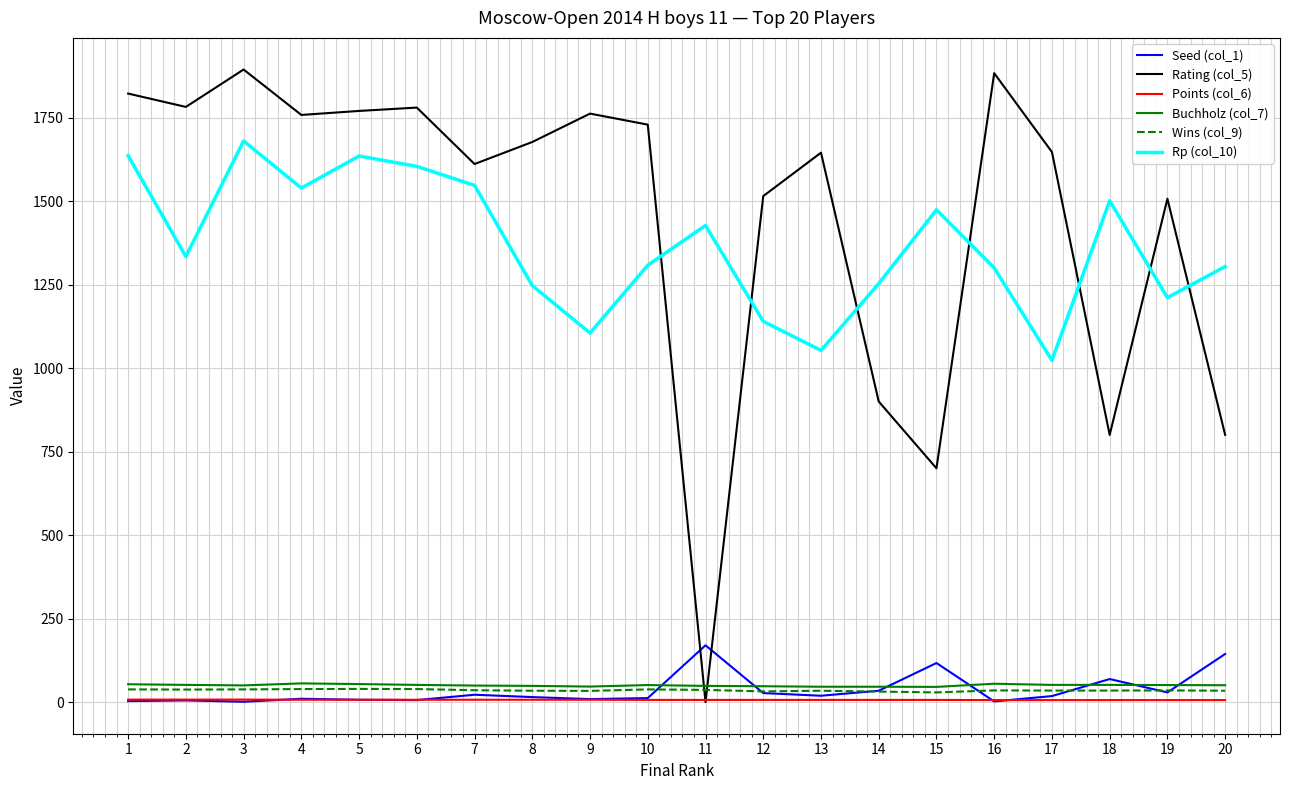

Which series has the largest range (max minus min)?

Rating (col_5)